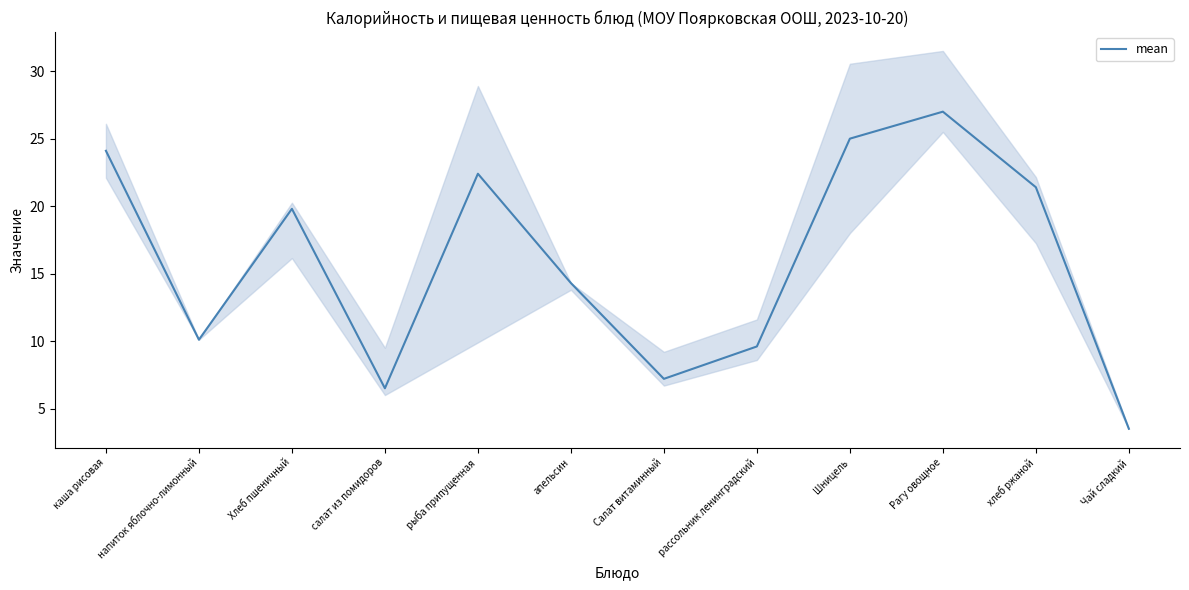

List the labels in order of value, smallest first.

Чай сладкий, салат из помидоров, Салат витаминный, рассольник ленинградский, напиток яблочно-лимонный, апельсин, Хлеб пшеничный, хлеб ржаной, рыба припущенная, каша рисовая, Шницель, Рагу овощное